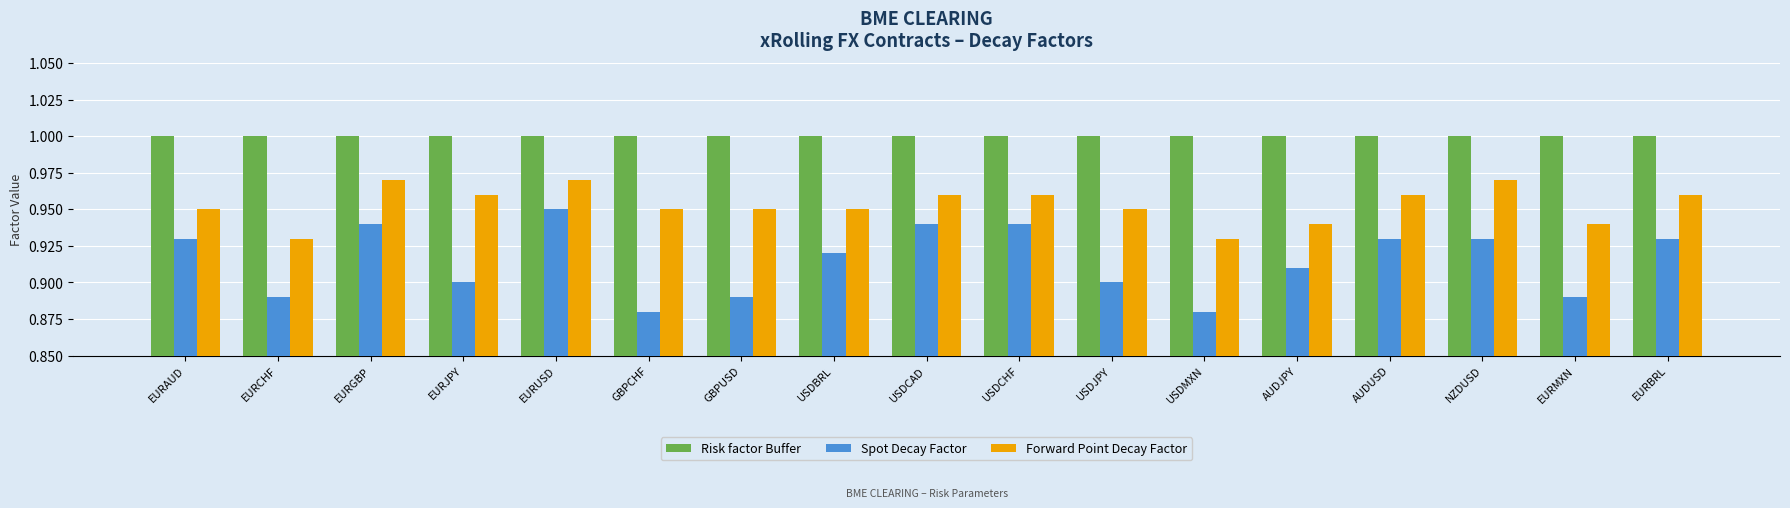

Does the chart contain any negative values?

No